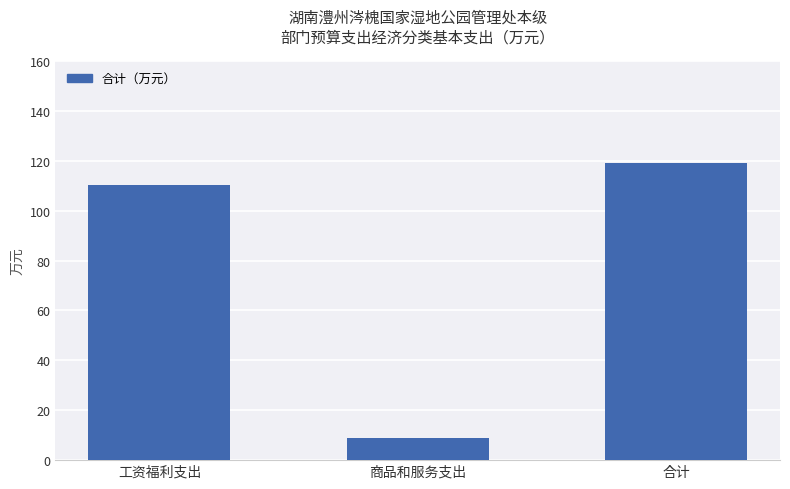

How many values exceed 110?

2